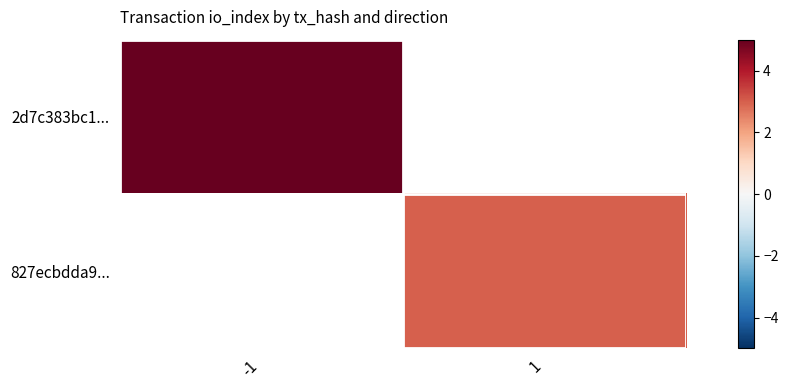

At how many categories does at least one series exceed 4?

1